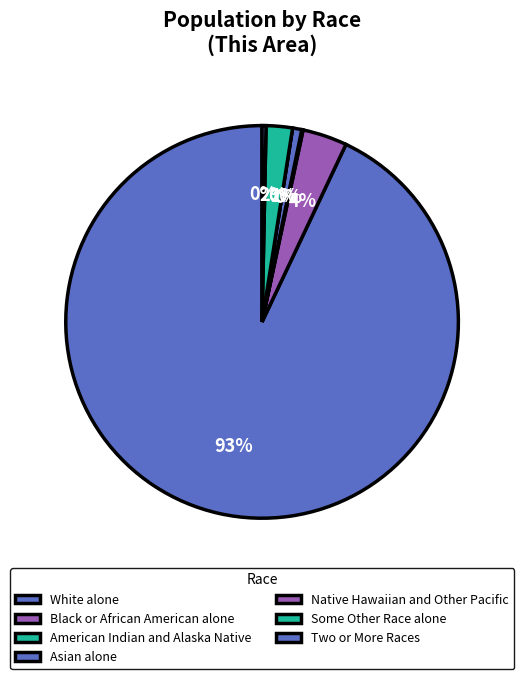

True or false: Native Hawaiian and Other Pacific accounts for 1% of the total.

False